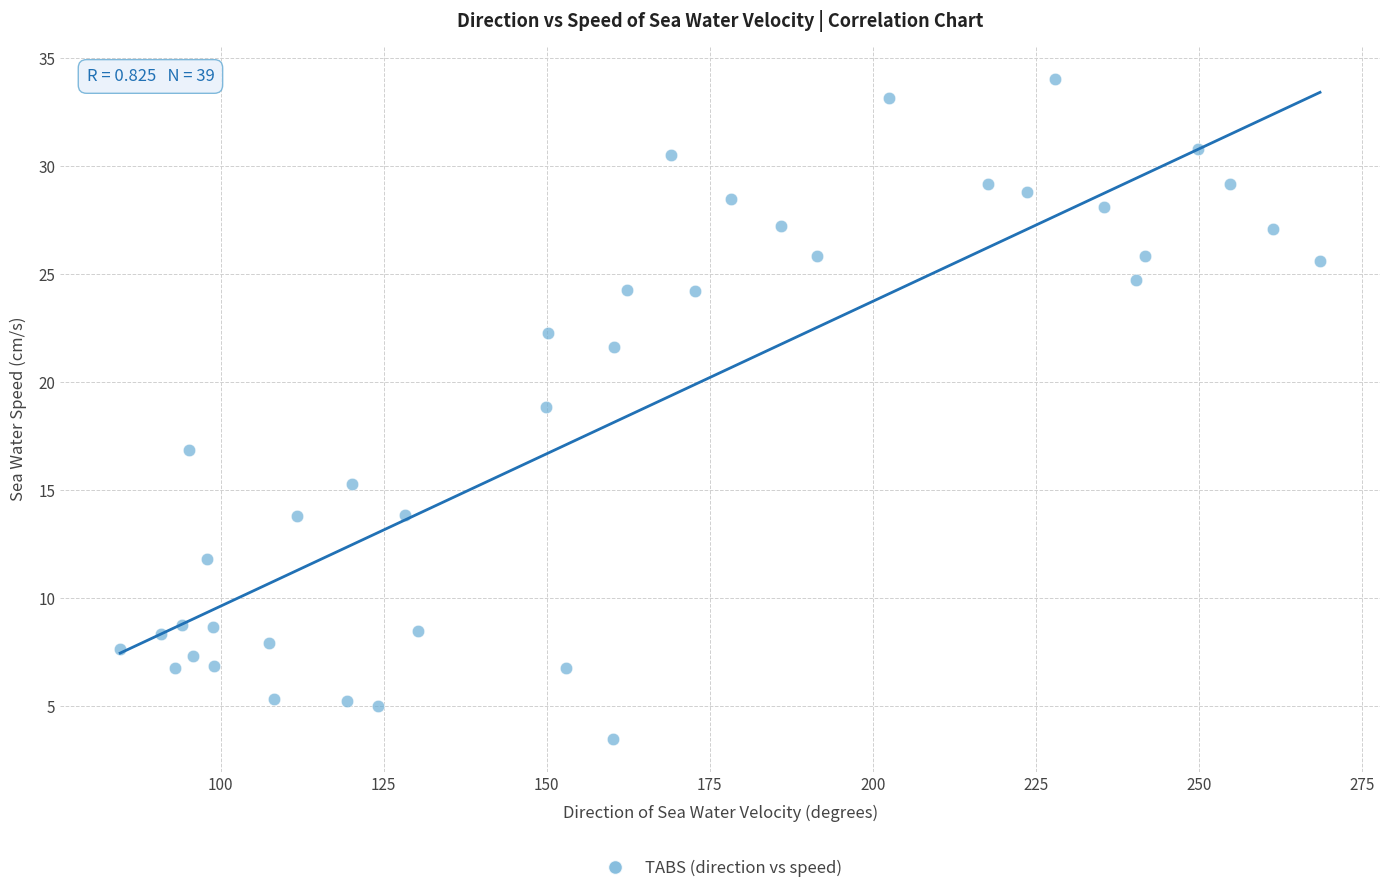

What is the range of X values (max minus min)?

184.0